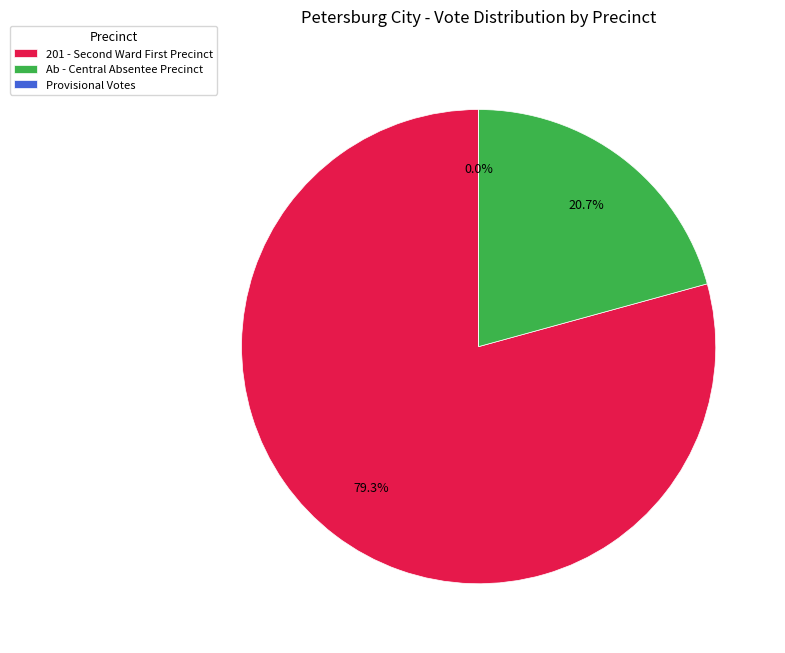

What is the smallest slice in the pie chart?

Provisional Votes